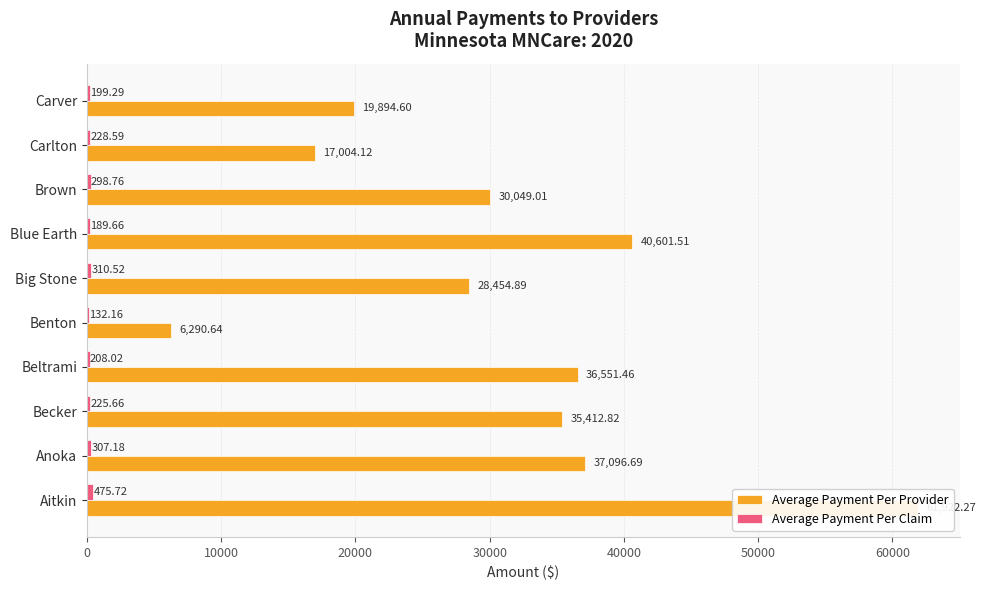

How many data points in Average Payment Per Provider are less than 35412?

5